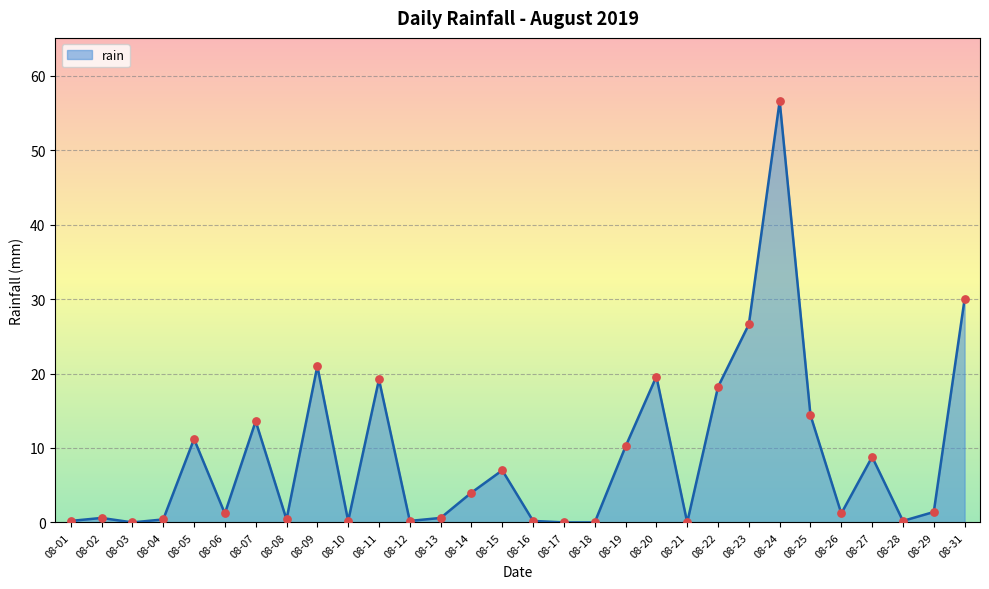

What is the change in value from 08-04 to 08-19?

+9.8